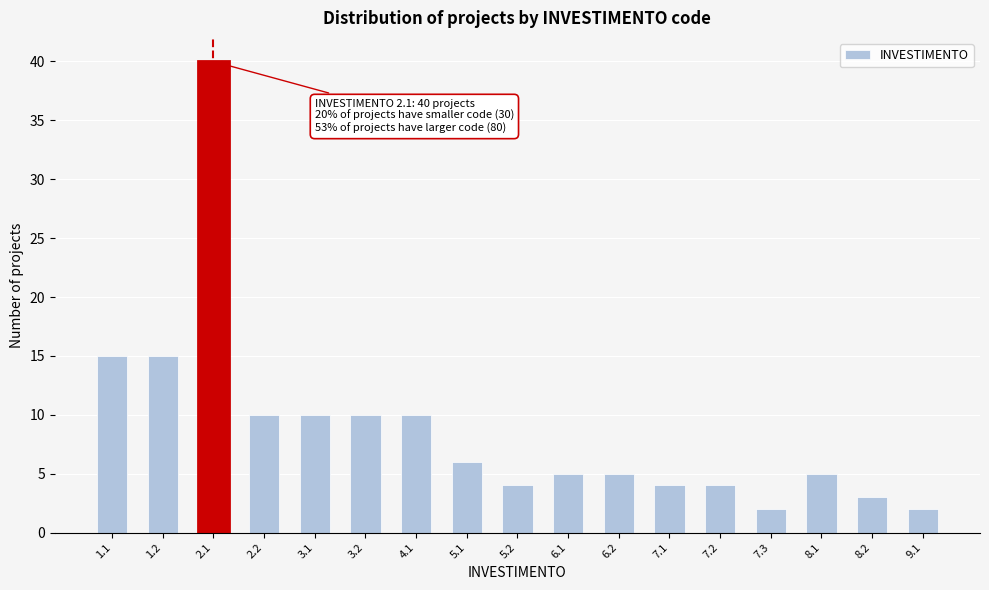

Reading left to right, extract all data points from this chart.

15	15	40	10	10	10	10	6	4	5	5	4	4	2	5	3	2